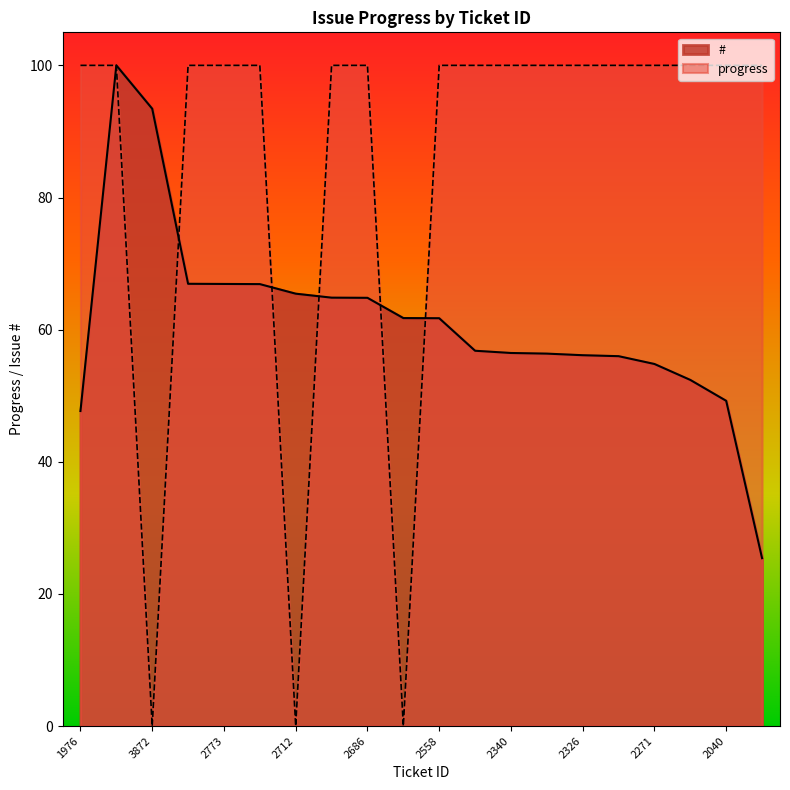

Which series has the widest spread of values?

progress